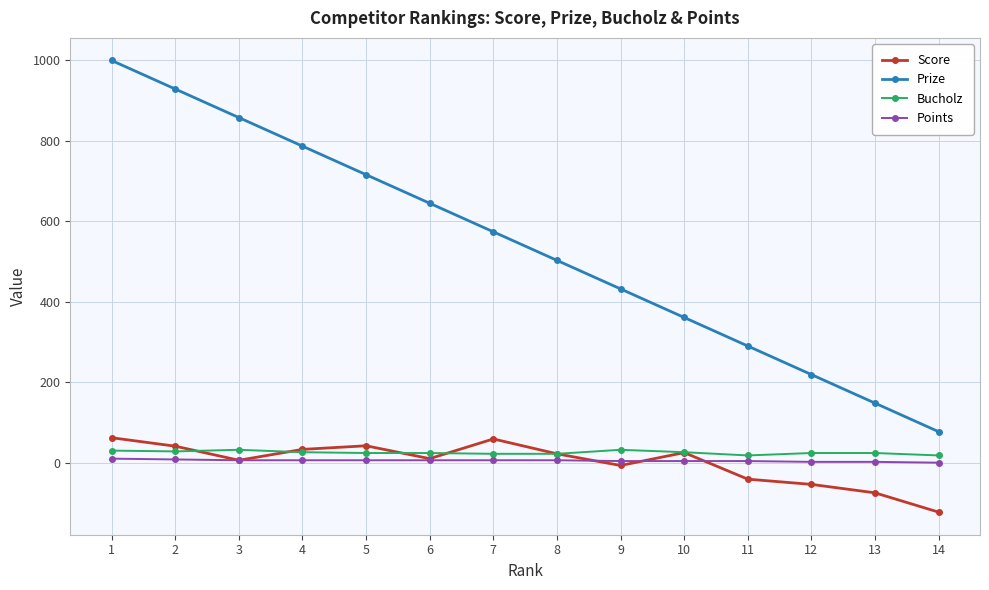

Which series has the largest total across all categories?

Prize